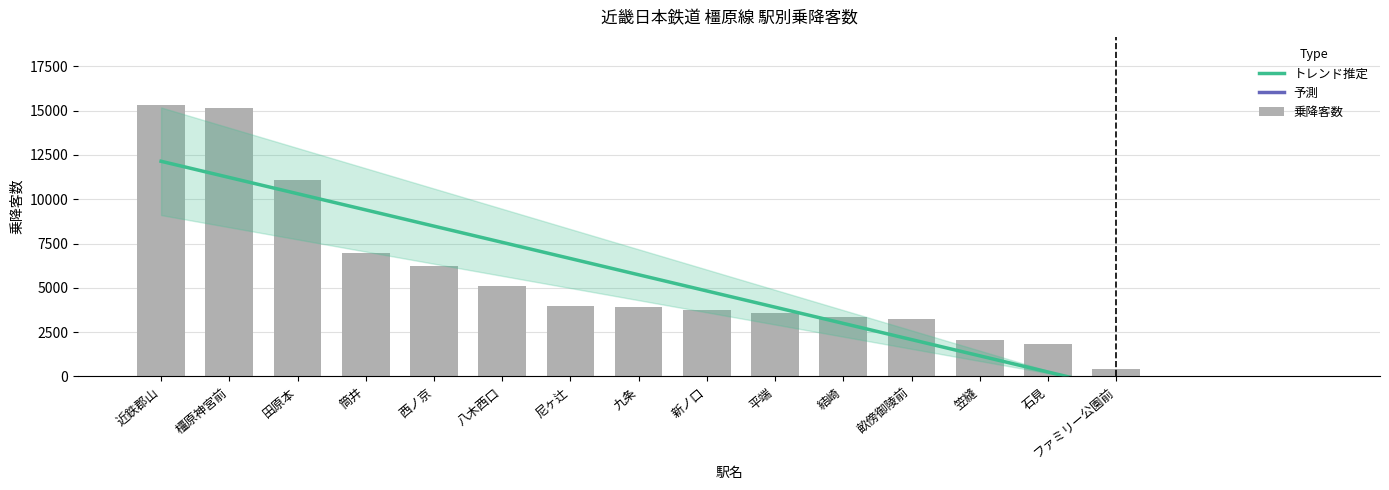

Reading left to right, extract all data points from this chart.

15331	15167	11088	6964	6229	5131	3986	3945	3735	3574	3372	3272	2044	1834	443